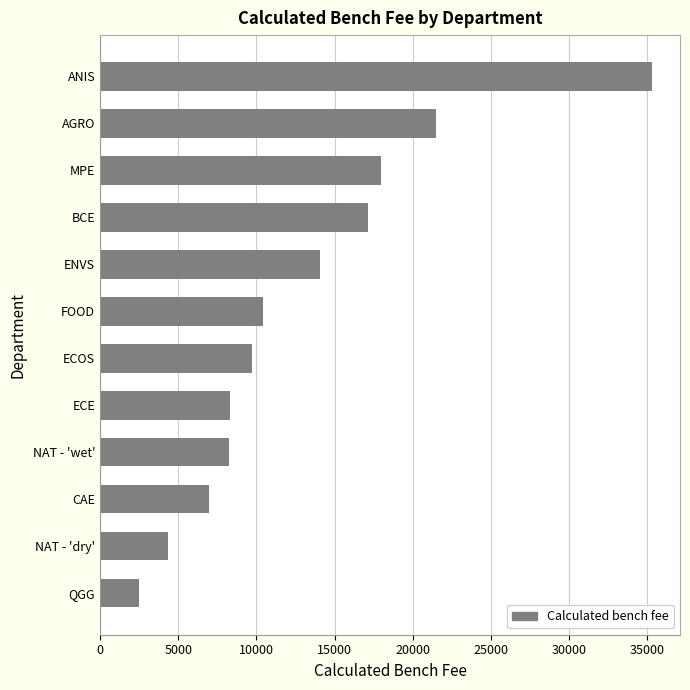

What is the difference between the second highest and second lowest values?

17172